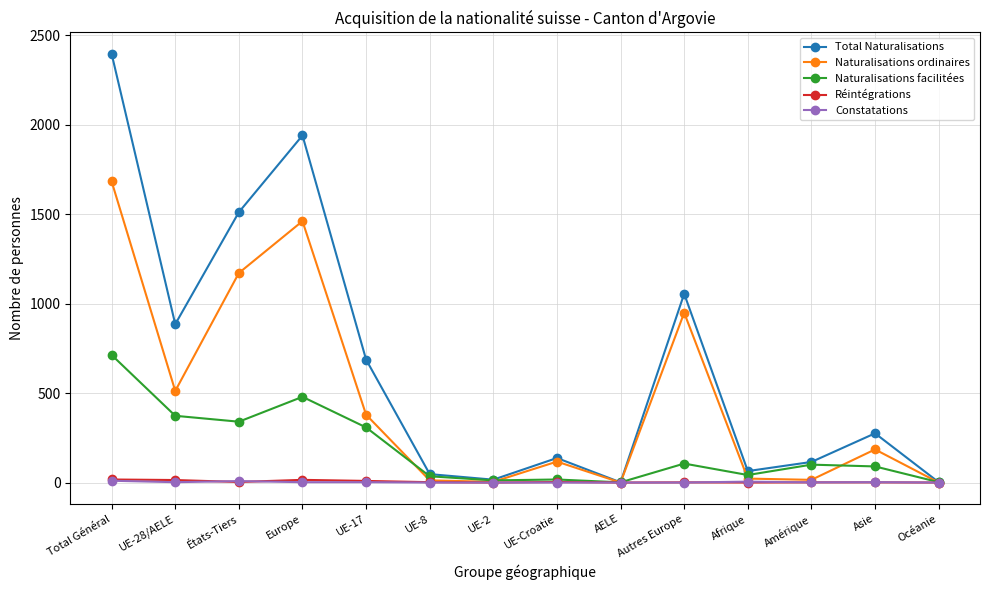

Where does the Total Naturalisations series first go above 275?

Total Général